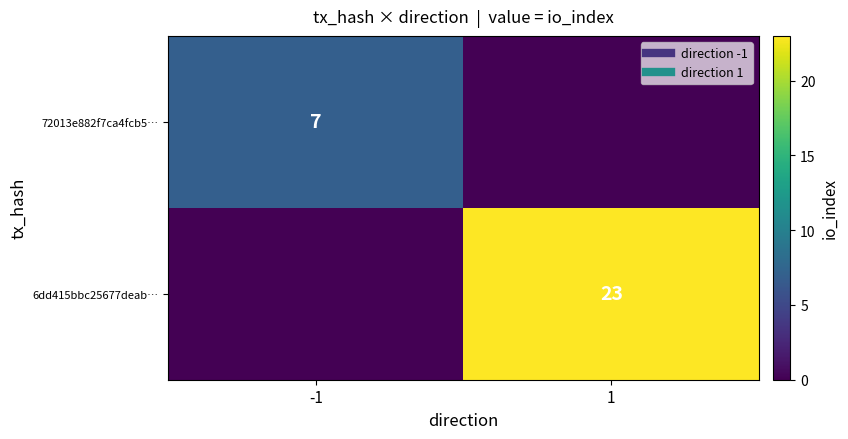

List the series in order of their peak value, highest first.

6dd415bbc25677deab…, 72013e882f7ca4fcb5…